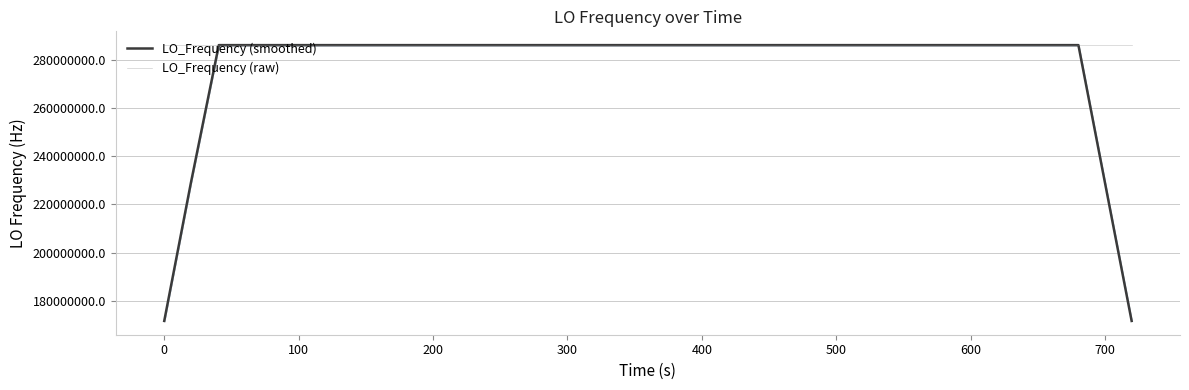

What is the highest value of the LO_Frequency (smoothed) series?

286047002.7